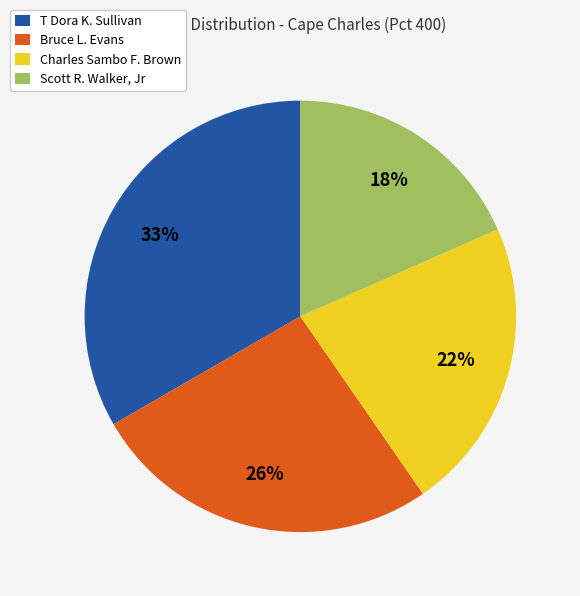

True or false: Scott R. Walker, Jr accounts for 30% of the total.

False